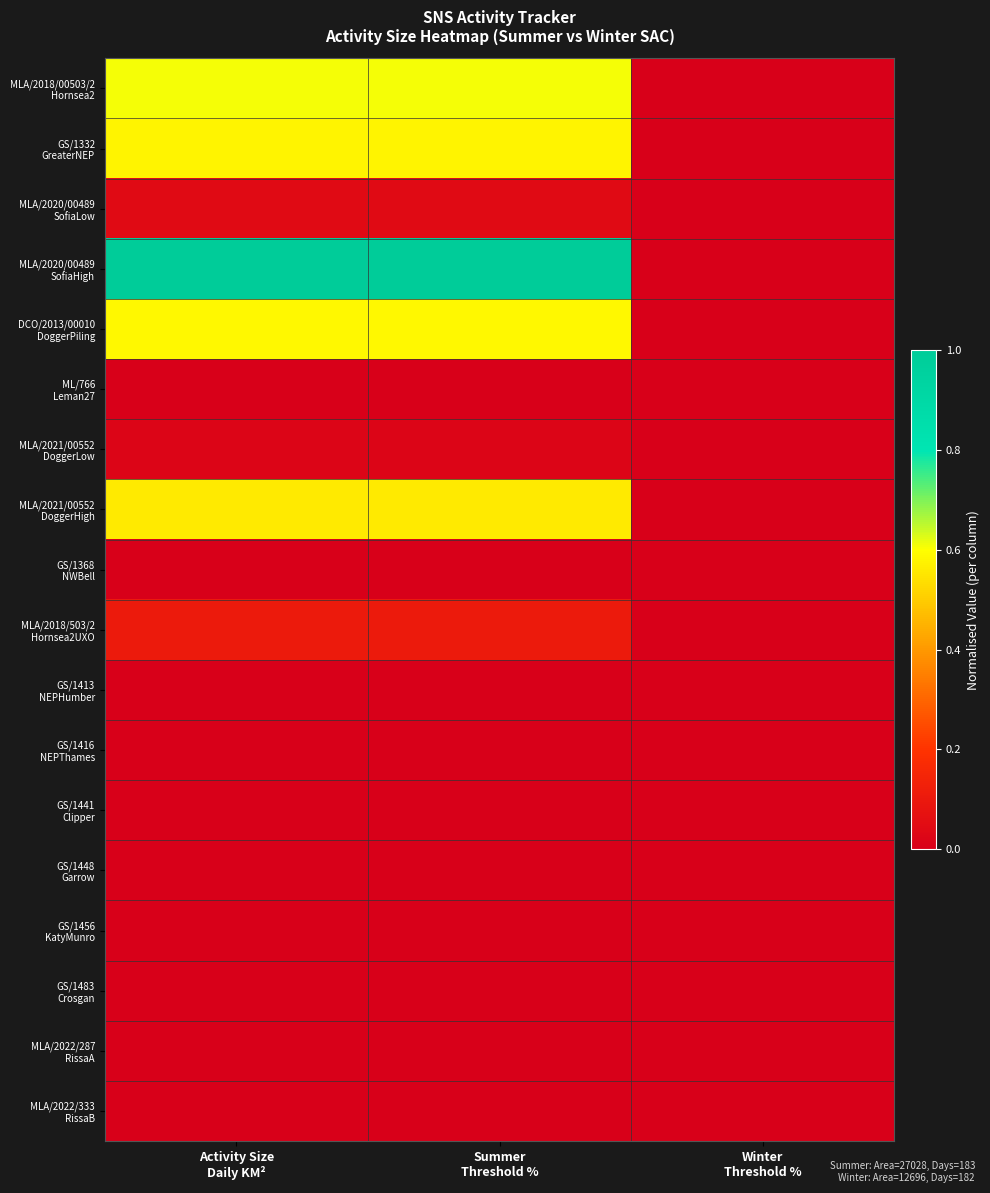

Which series has the largest total across all categories?

MLA/2020/00489 SofiaHigh